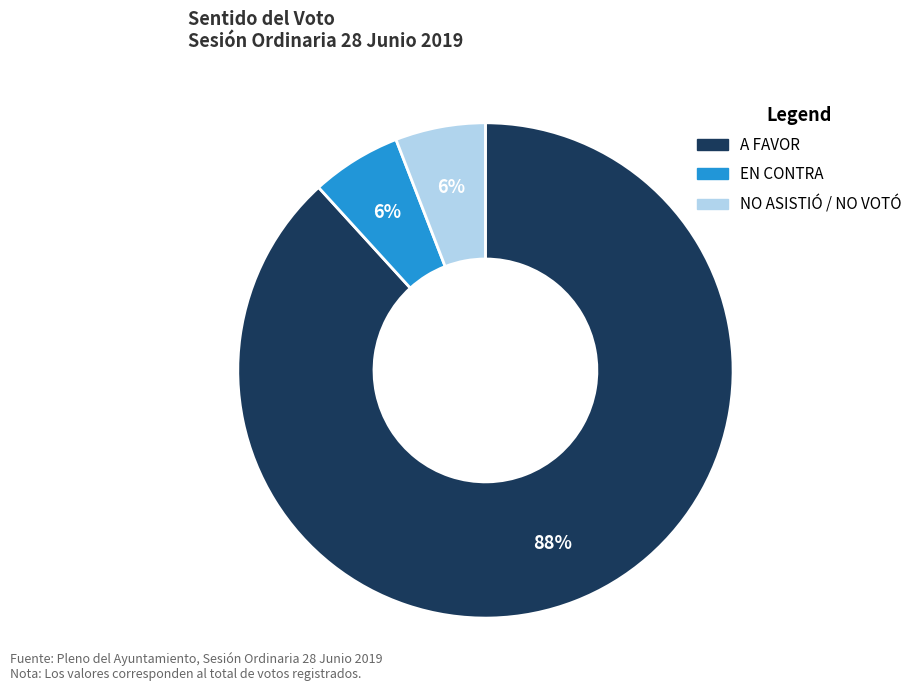

Is there any slice that represents more than half of the pie?

Yes